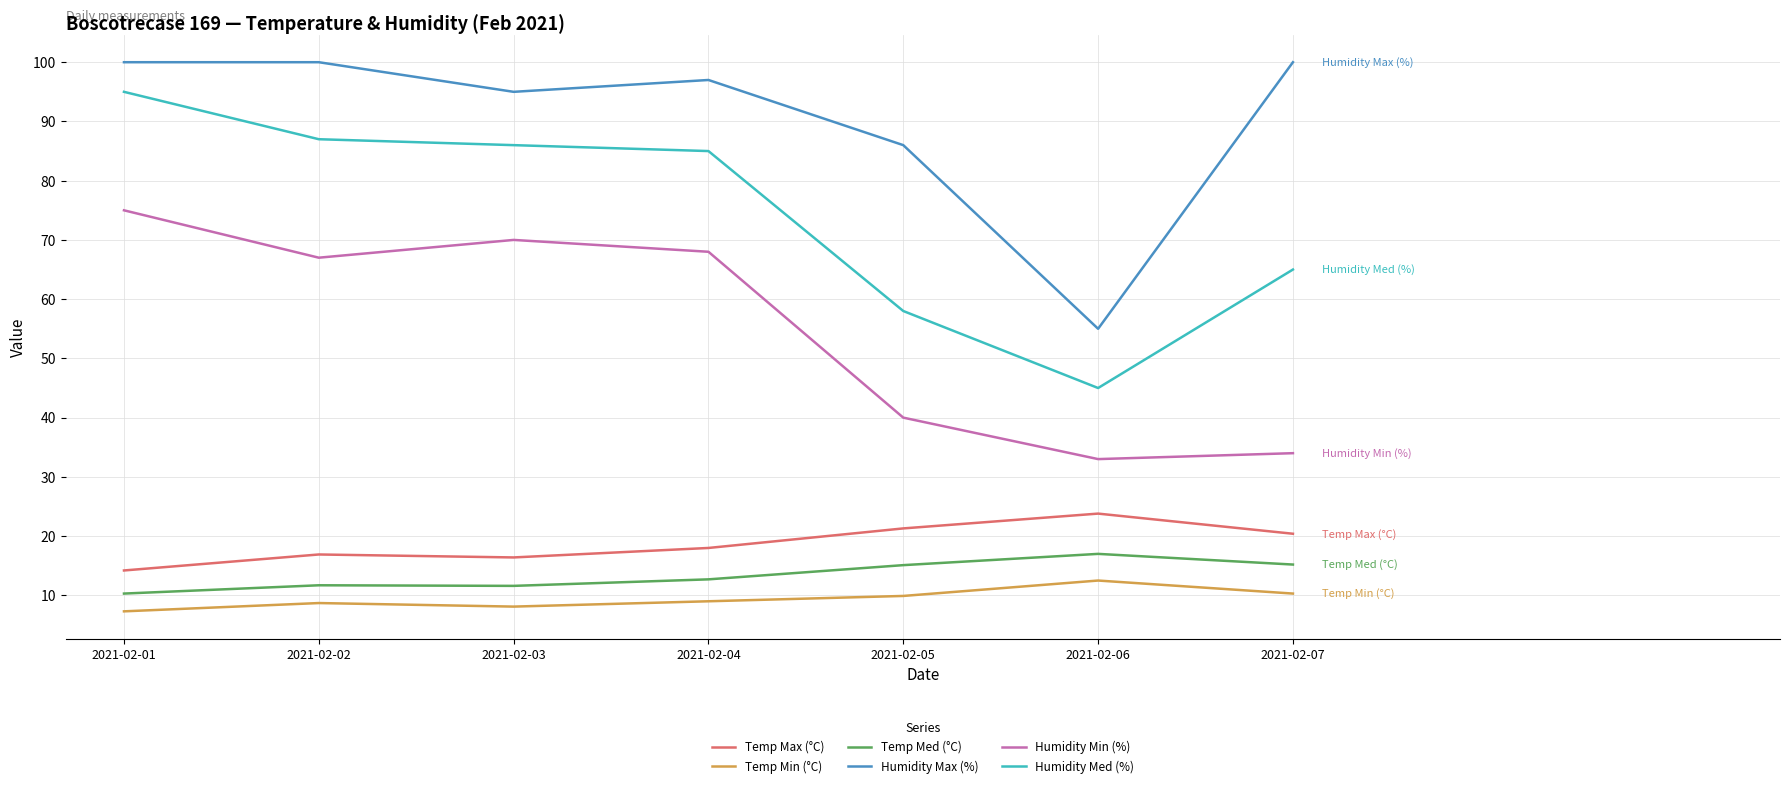

How many values in the Humidity Max (%) series are below 97?

3